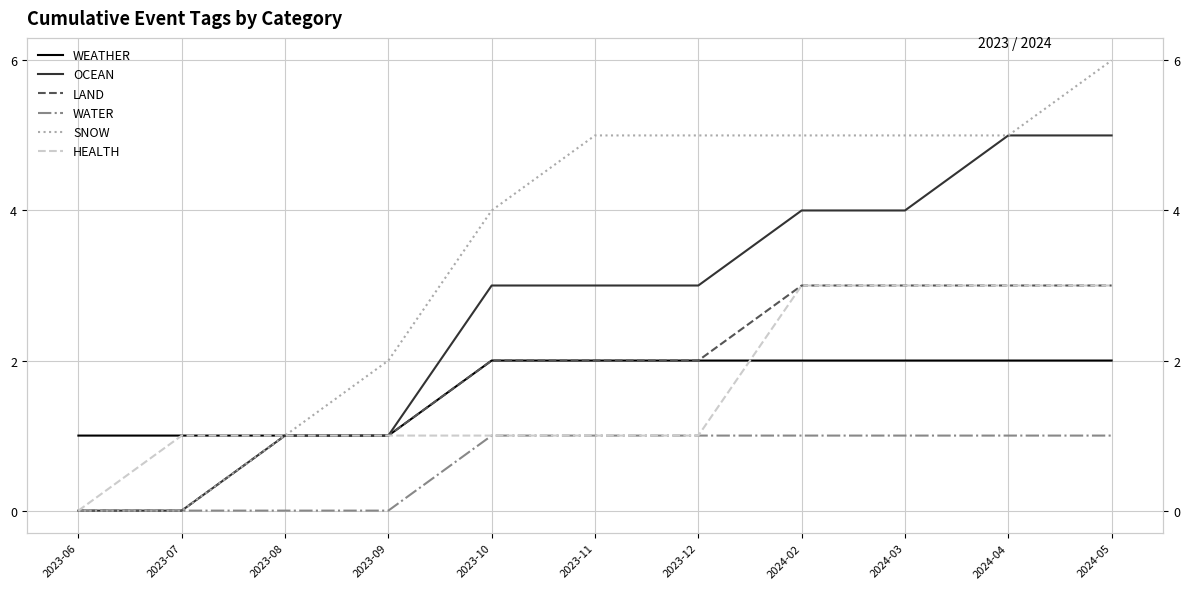

What is the difference between the WATER values at 2024-02 and 2023-08?

1